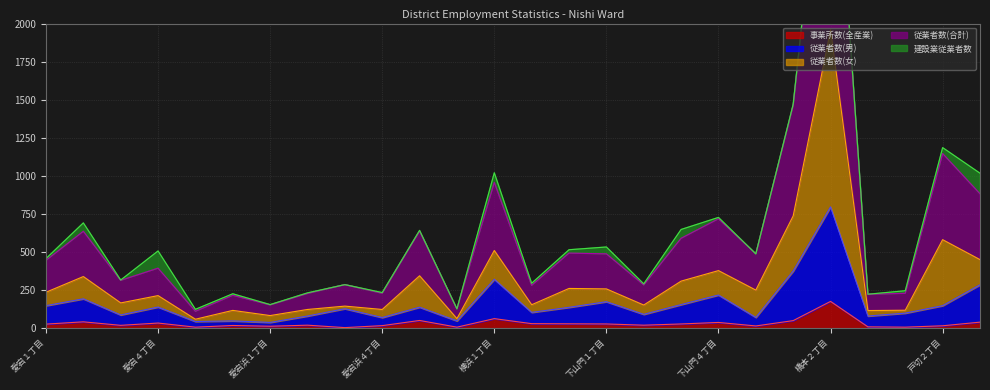

At which category is the sum across all series the highest?

橋本２丁目